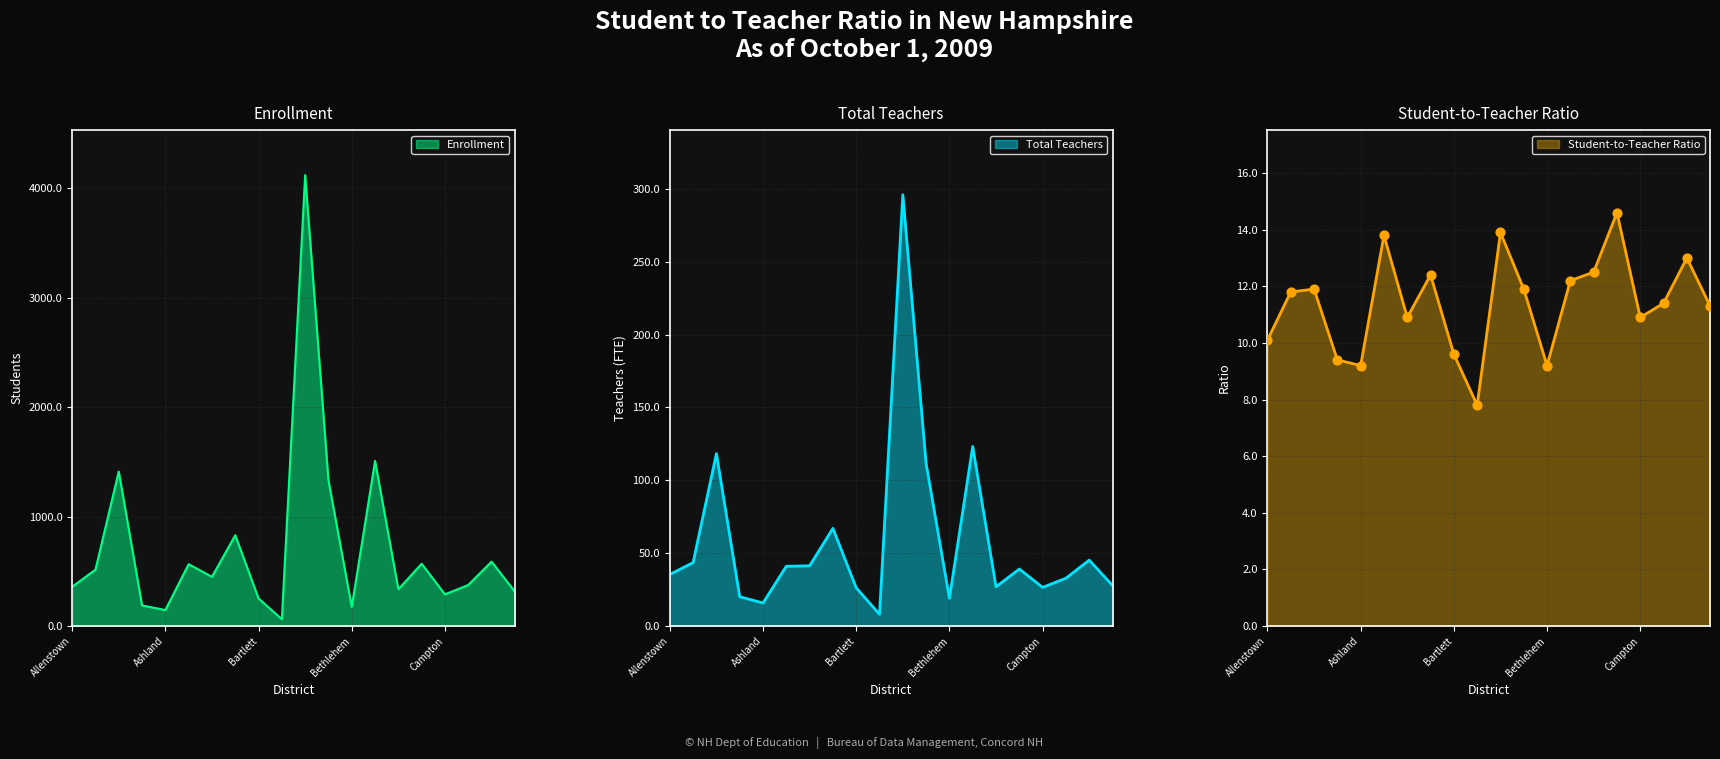

Which series has the largest total across all categories?

Enrollment